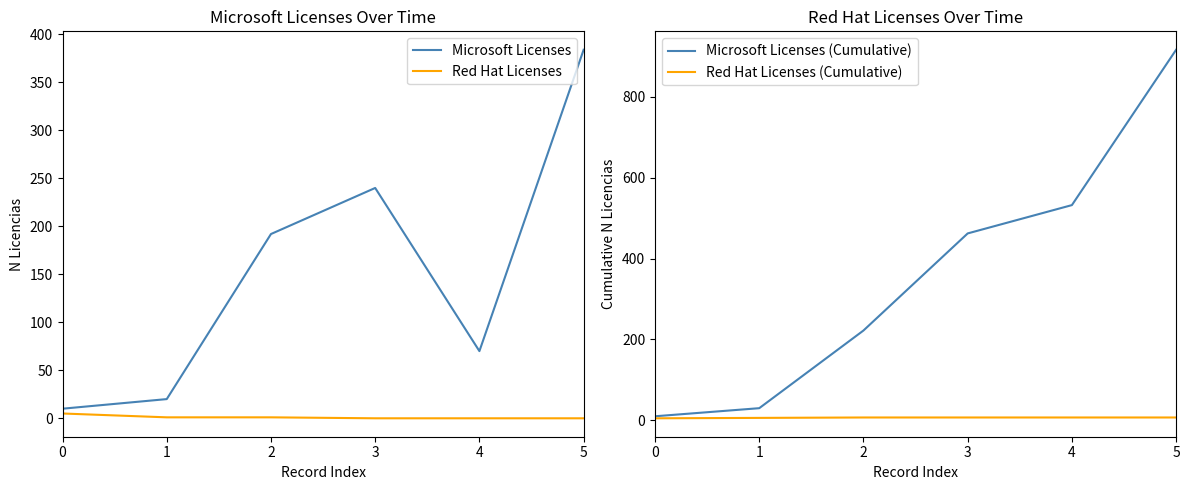

Rank the series by their maximum value, from lowest to highest.

Red Hat Licenses, Red Hat Licenses (Cumulative), Microsoft Licenses, Microsoft Licenses (Cumulative)